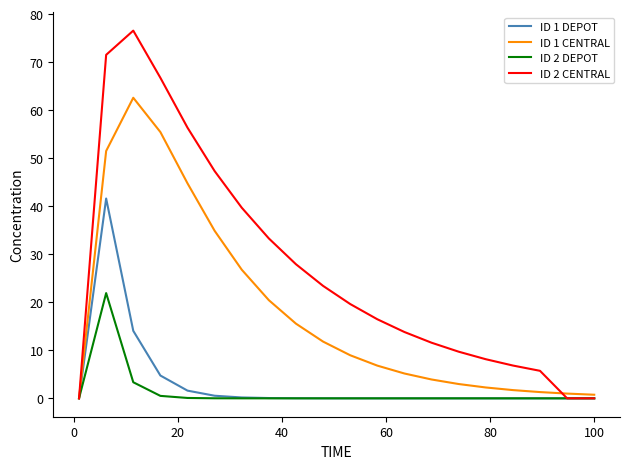

What is the highest value of the ID 1 CENTRAL series?

62.6